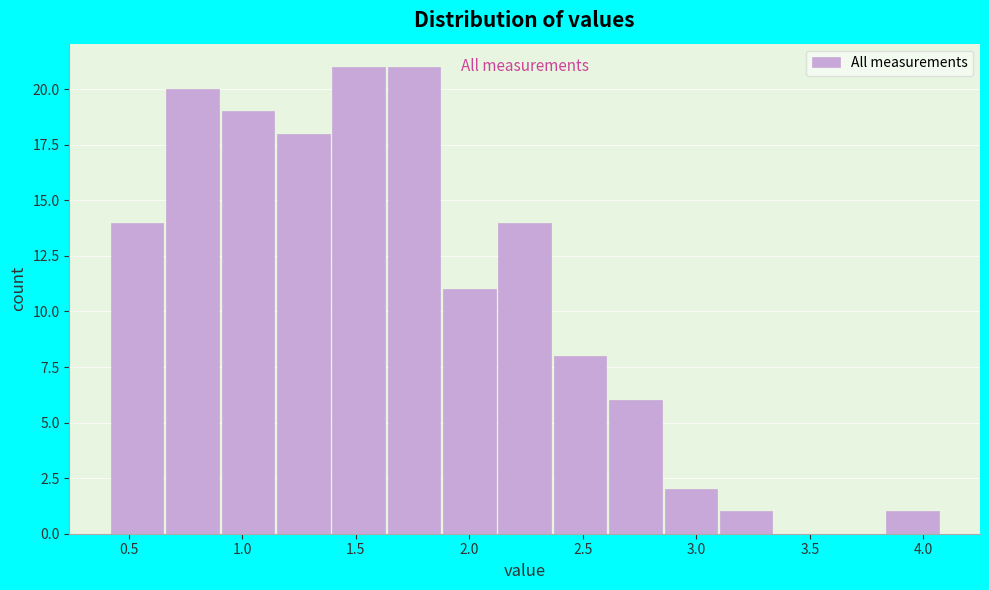

How tall is the bar that spans 2.60 to 2.85 on the x-axis? Neither the bar edges nor the heights are printed on the chart, so give them approximately, as read against the axes.

6